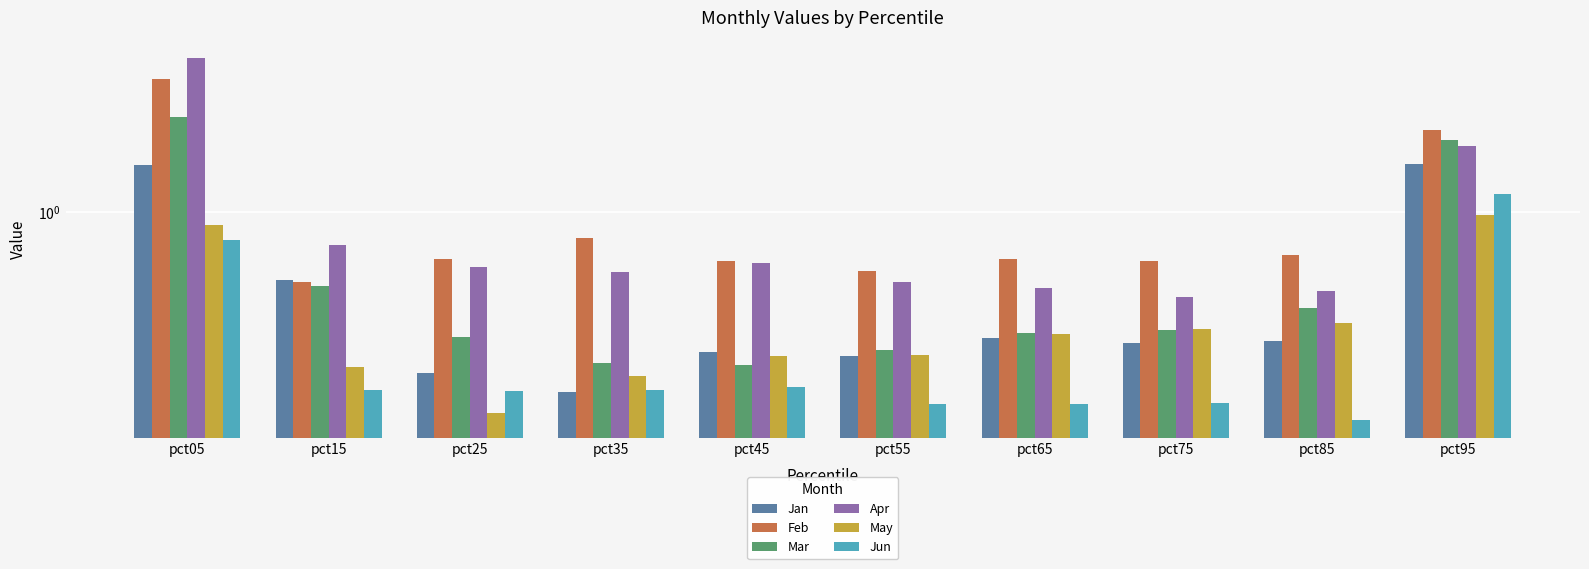

List the labels in order of Feb value, smallest first.

pct15, pct55, pct75, pct45, pct65, pct25, pct85, pct35, pct95, pct05